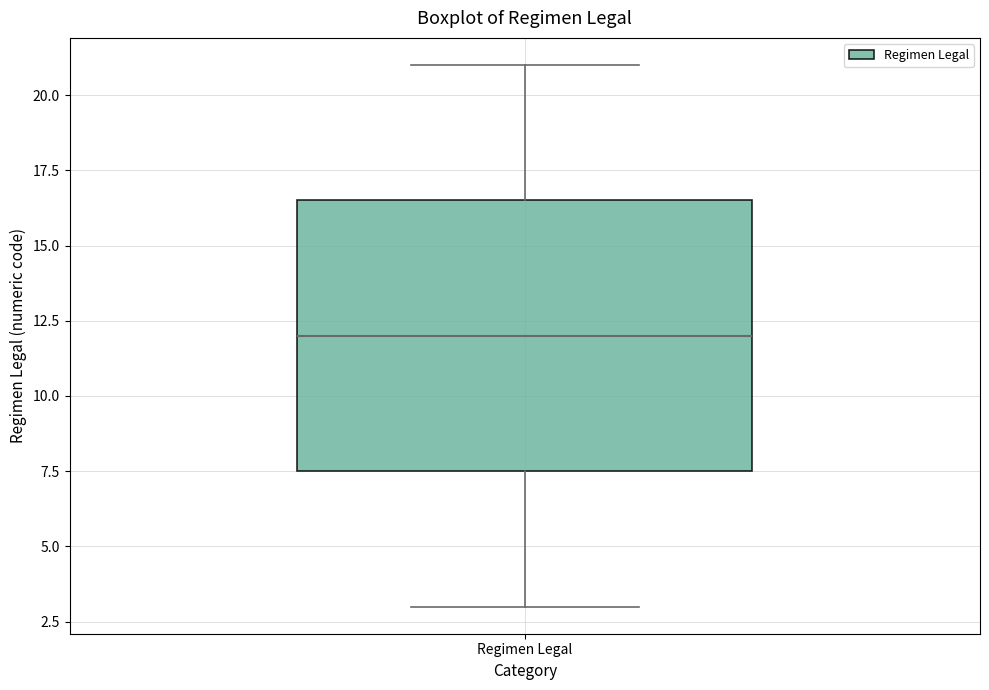

Read this box plot against the y-axis: the position of the median line, the range covered by the box, and the ends of both whiskers. The values are not printed on the chart, so give them approximately, as read against the axis.

median 12.0, box 7.5 to 16.5, whiskers 3.0 to 21.0